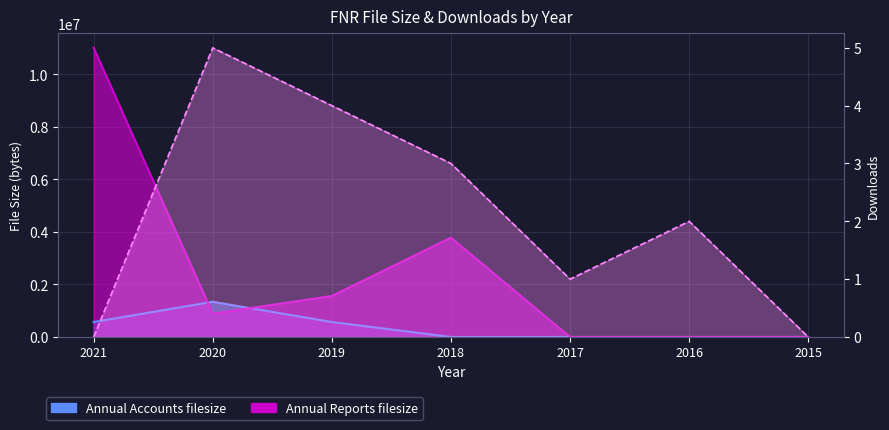

What is the difference between the maximum and second lowest values in the Annual Reports filesize series?

11010753